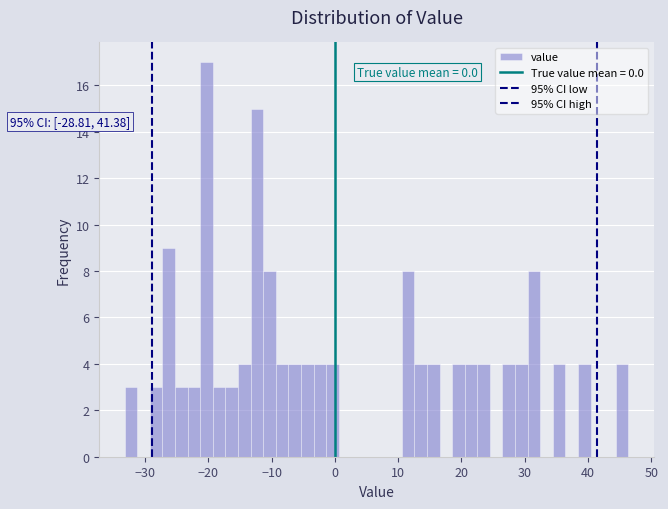

Around what value on the x-axis is the tallest bar? Give the approximate position of its centre, as read against the axis.

-20